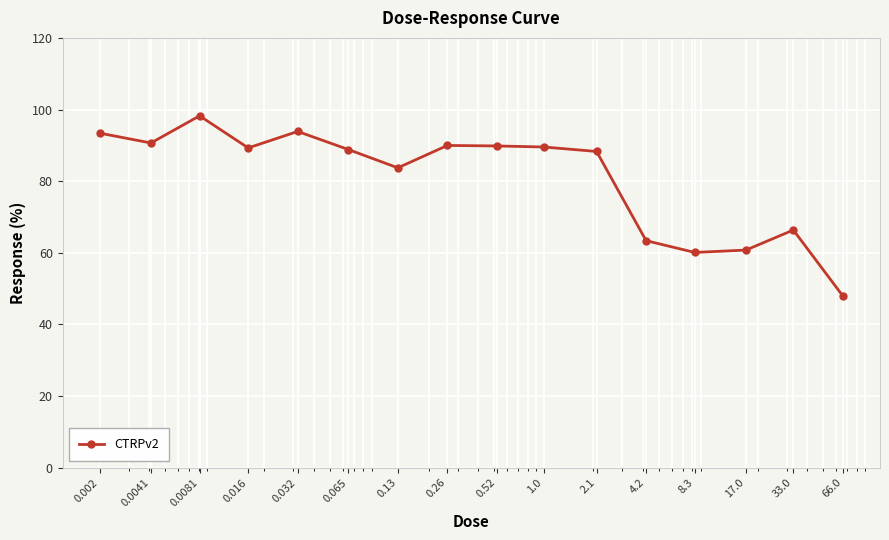

What is the sum of all values?

1294.2